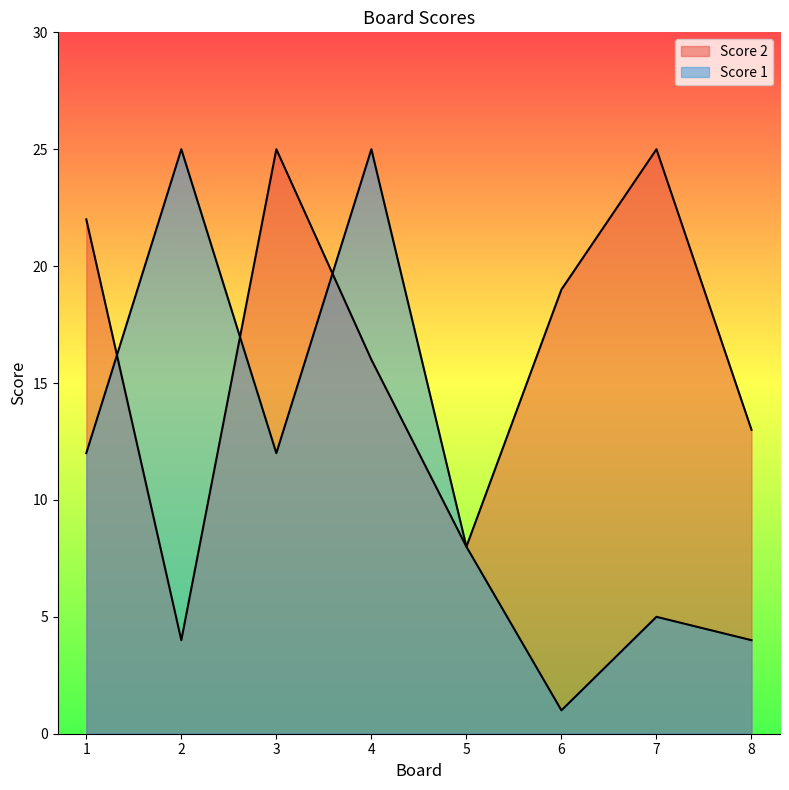

What is the value of the Score 1 point at the 5th from the left?

8